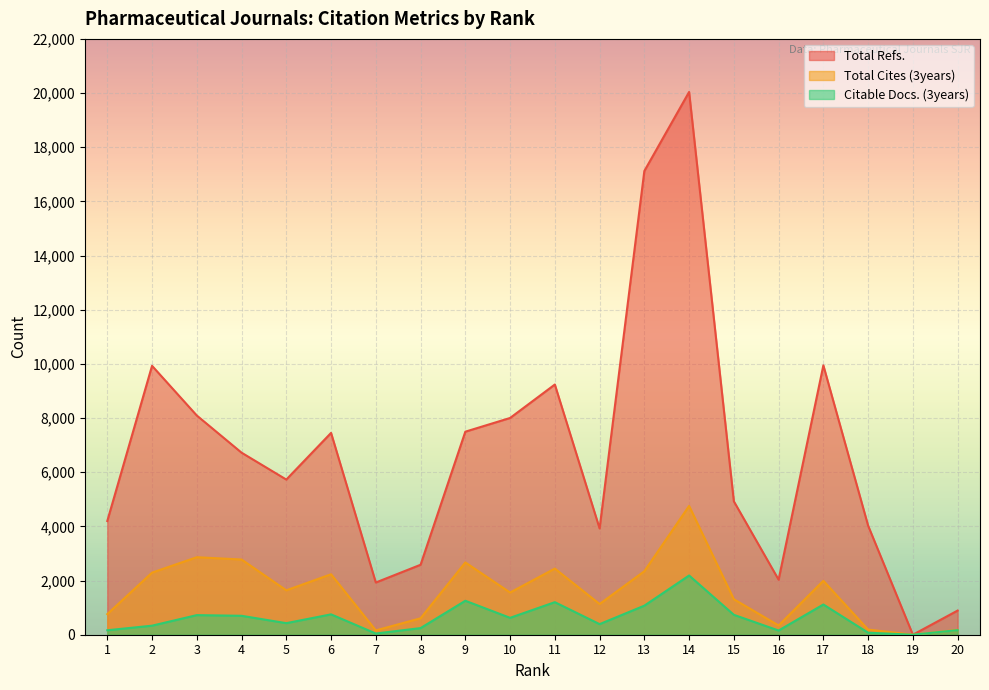

What is the value of the Total Refs. point at the 2nd from the left?

9929